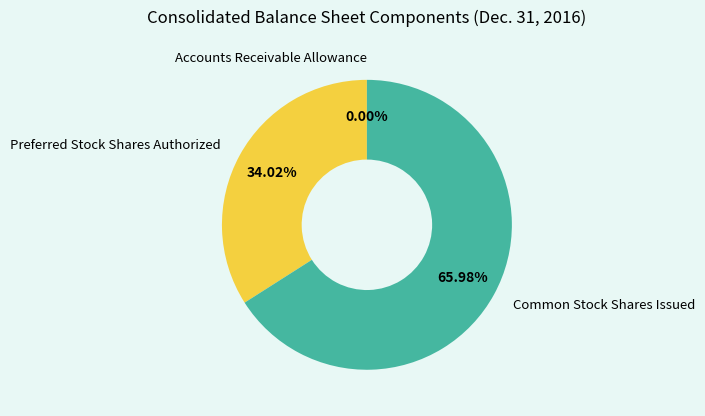

Is there a majority slice in this chart?

Yes